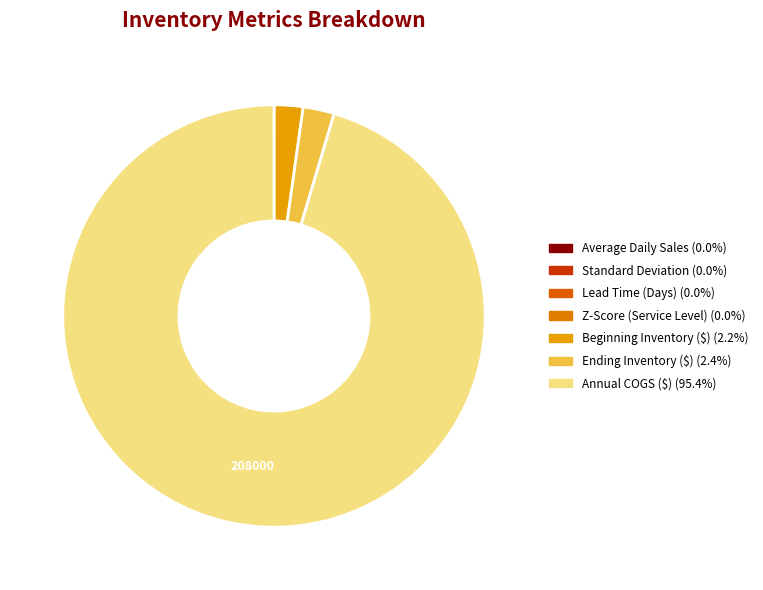

How many segments does this pie chart have?

7